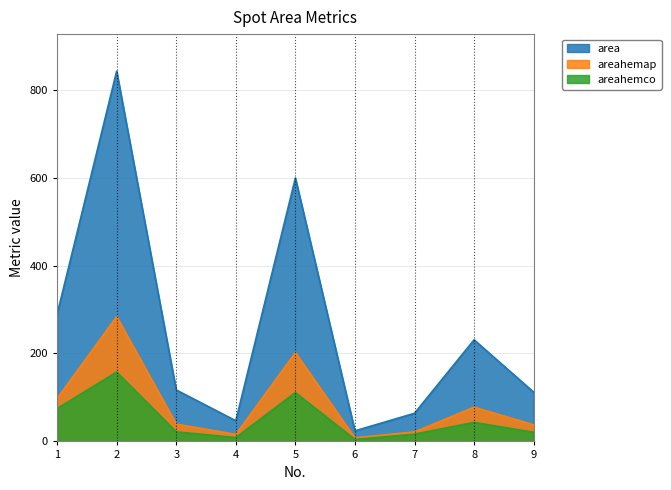

How many lines are shown in the chart?

3